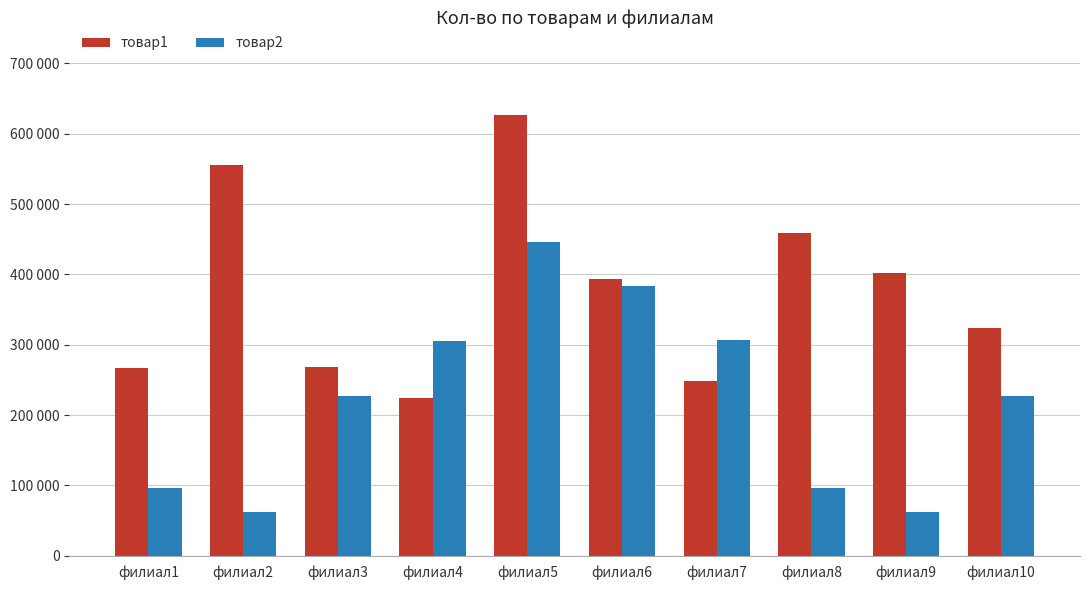

Does the chart contain stacked bars?

No